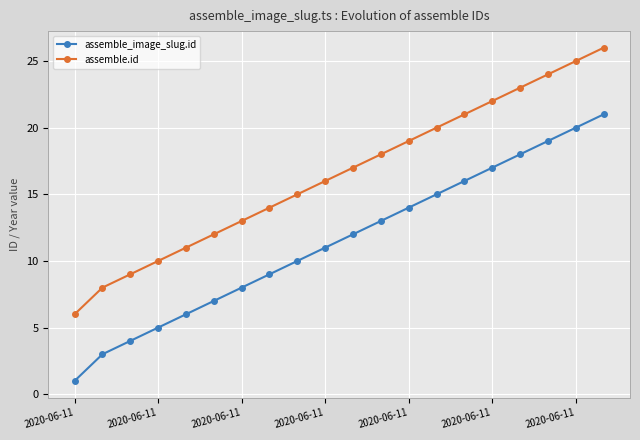

Reading left to right, what are all the values shown in this chart?

assemble_image_slug.id: 1	3	4	5	6	7	8	9	10	11	12	13	14	15	16	17	18	19	20	21
assemble.id: 6	8	9	10	11	12	13	14	15	16	17	18	19	20	21	22	23	24	25	26